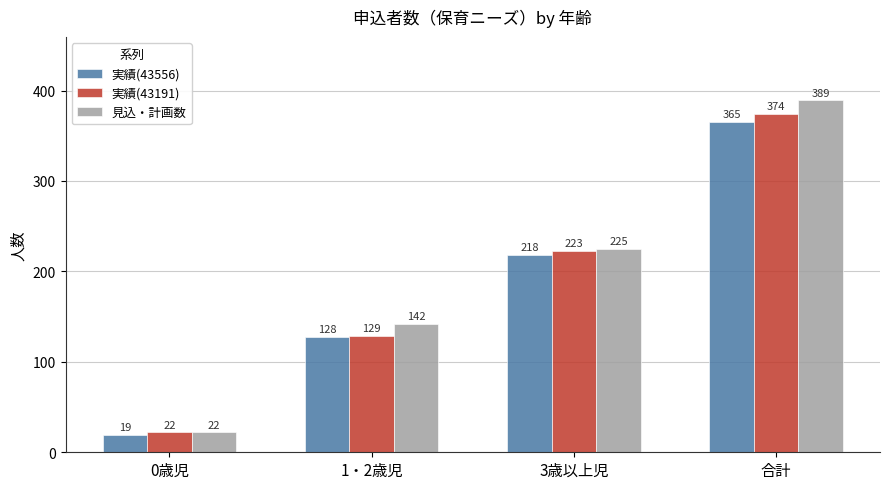

True or false: 見込・計画数 has a value of 220 at 1・2歳児.

False